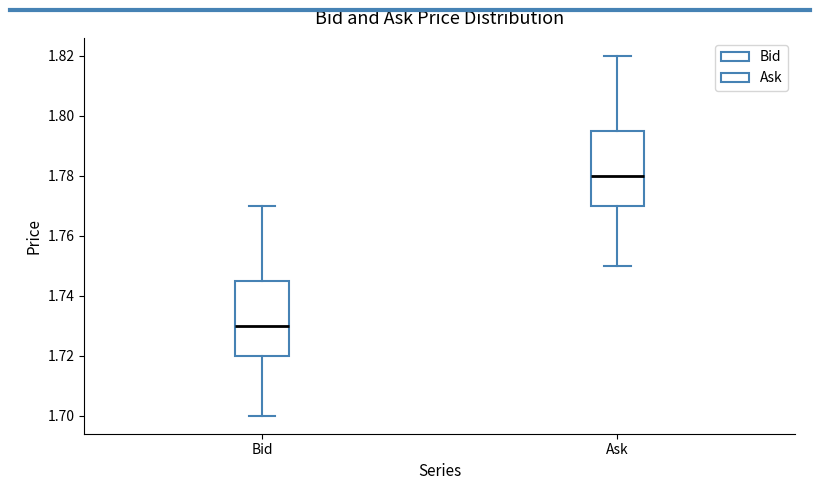

Reading left to right, transcribe this box plot: for each box, give where its median line is, the range the box spans, and where its two whiskers end, as read against the y-axis. The values are not printed on the chart, so give them approximately, as read against the axis.

Bid: median 1.730, box 1.720 to 1.746, whiskers 1.700 to 1.770
Ask: median 1.780, box 1.770 to 1.796, whiskers 1.750 to 1.820